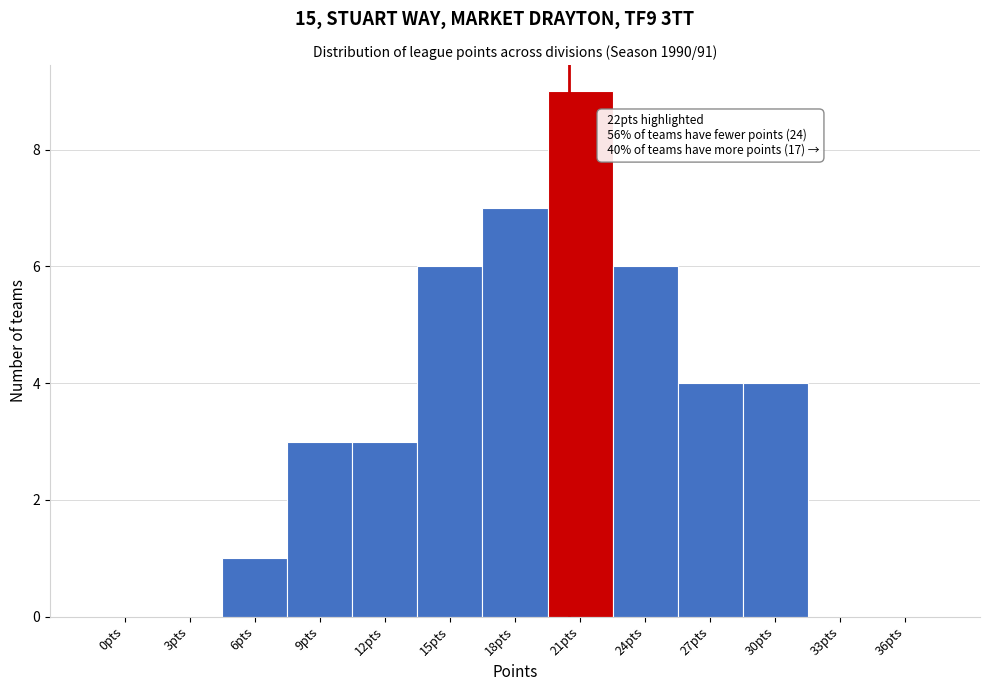

Reading right to left, extract all data points from this chart.

36pts=0	33pts=0	30pts=4	27pts=4	24pts=6	21pts=9	18pts=7	15pts=6	12pts=3	9pts=3	6pts=1	3pts=0	0pts=0